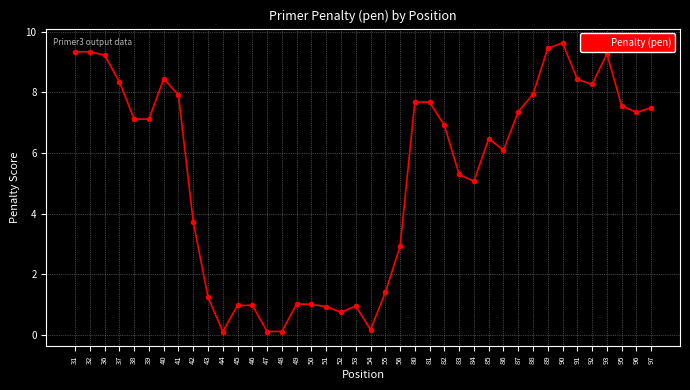

Where is the data nearest to the value 4?

42